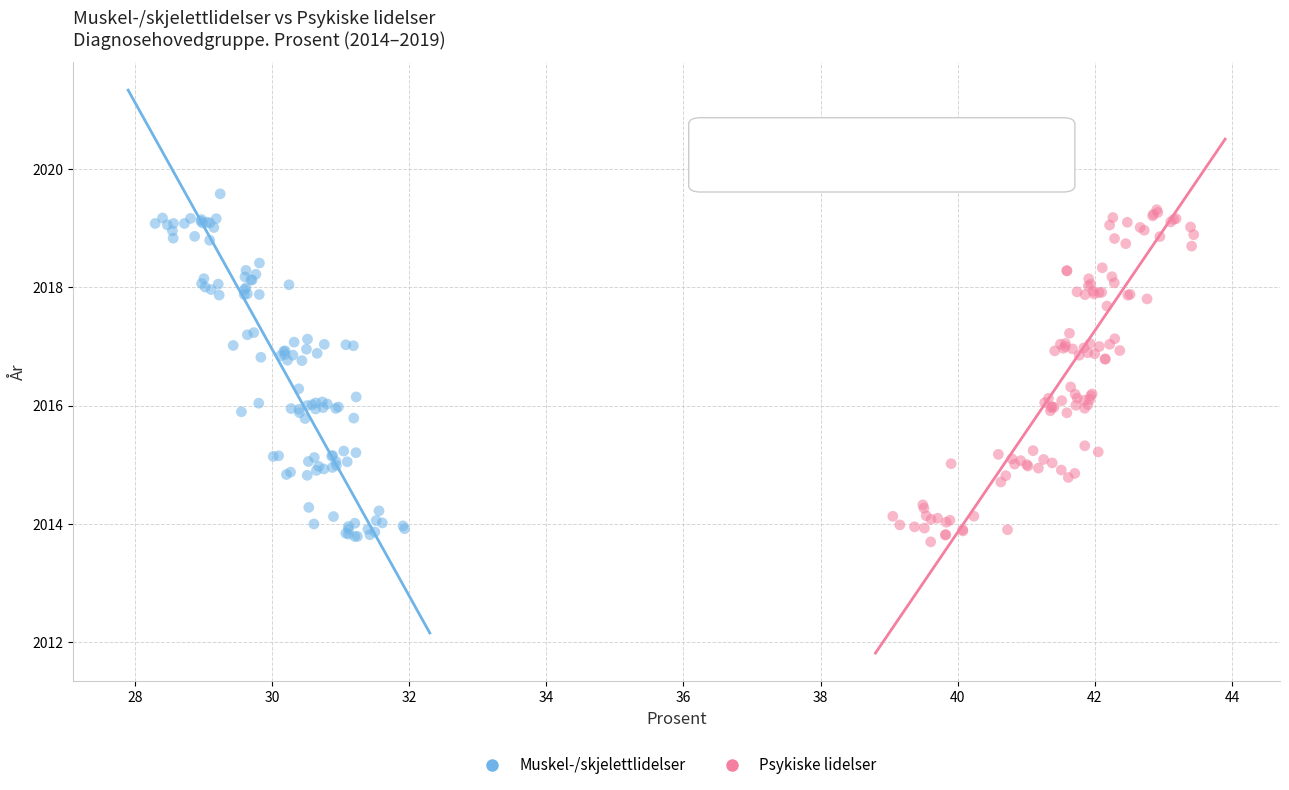

Which series reaches the maximum Y coordinate?

Muskel-/skjelettlidelser